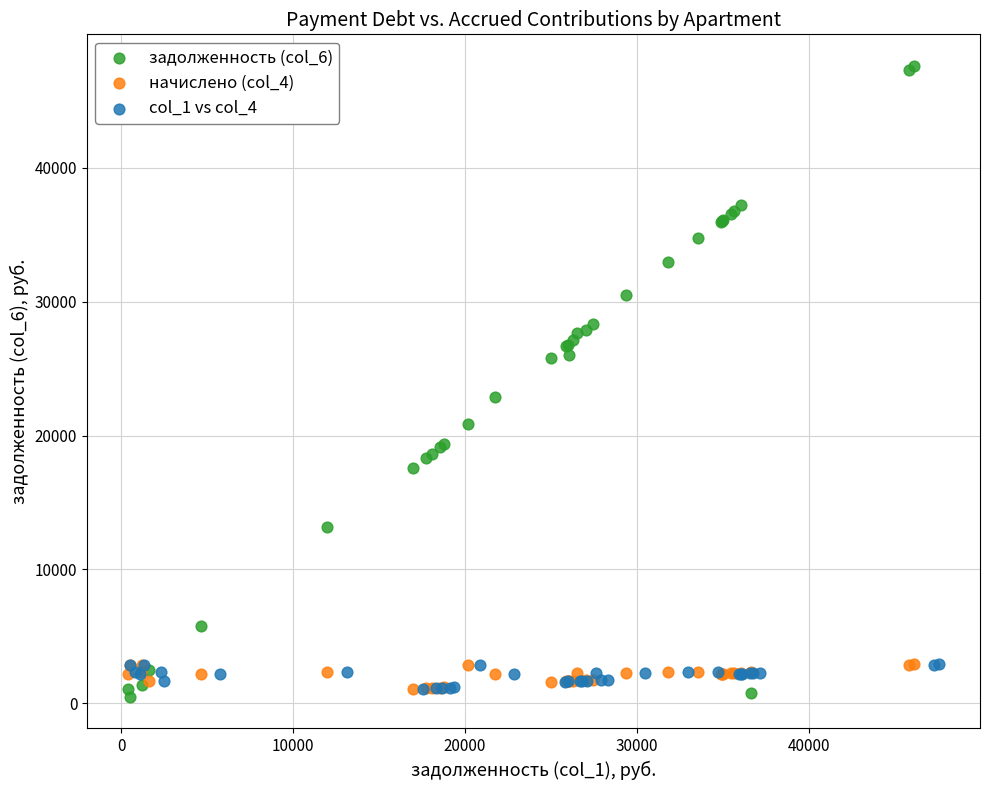

Which series has the largest Y range (max minus min)?

задолженность (col_6)